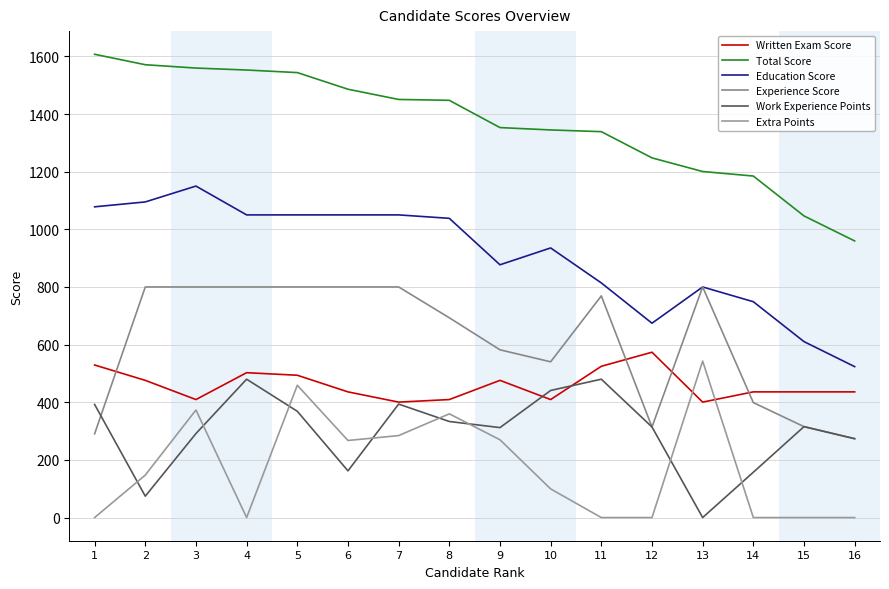

Does the chart display data point markers on the line(s)?

No